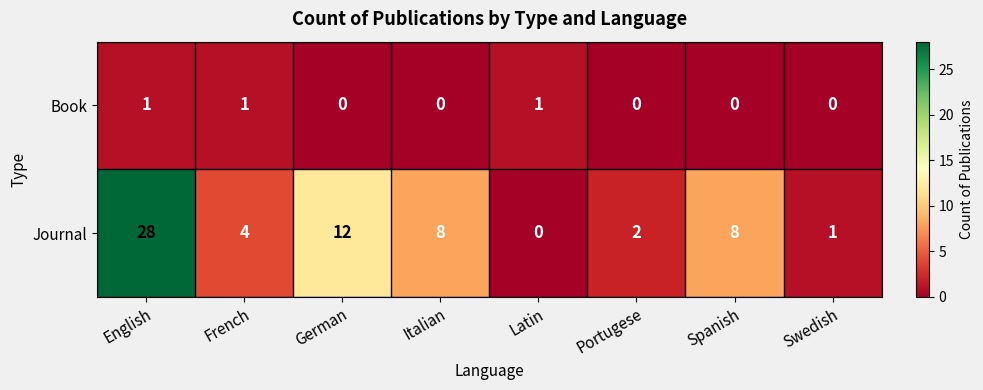

What is the maximum value shown in the chart?

28